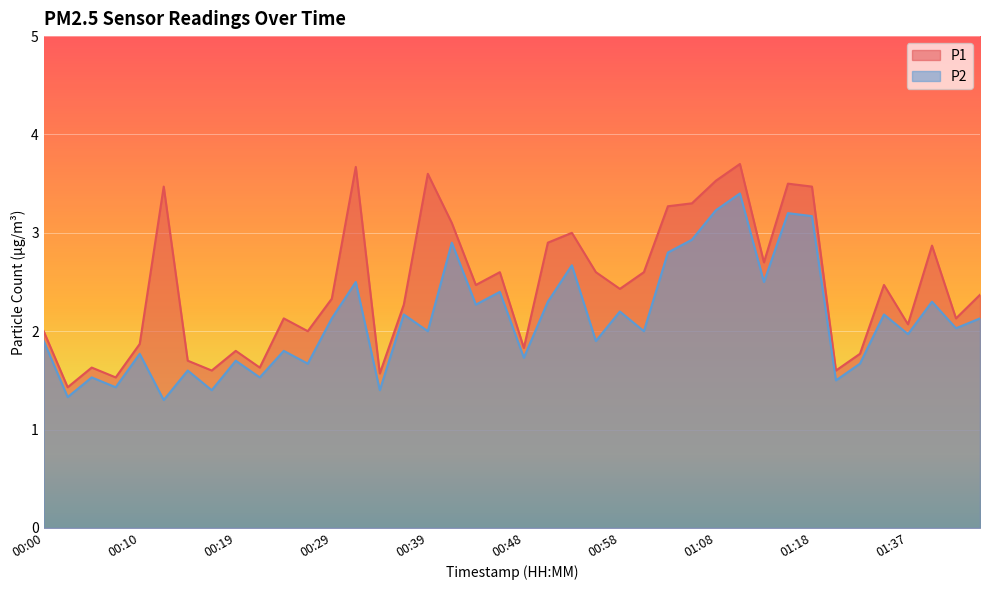

What is the difference between the highest and lowest values at 01:06?

0.4